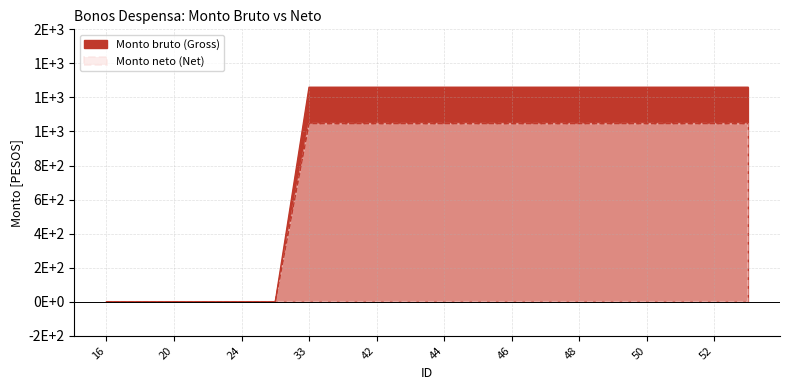

At which label does Monto bruto (Gross) reach its peak?

33